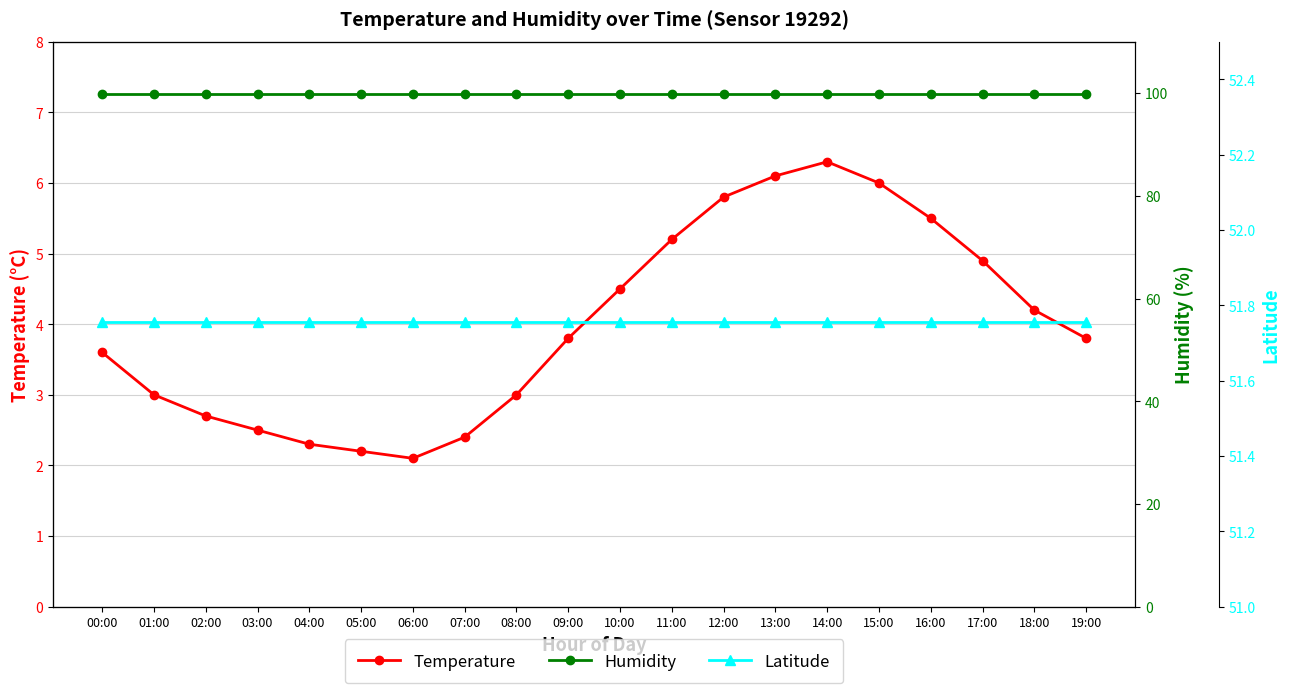

True or false: Humidity and Latitude intersect in this chart.

False